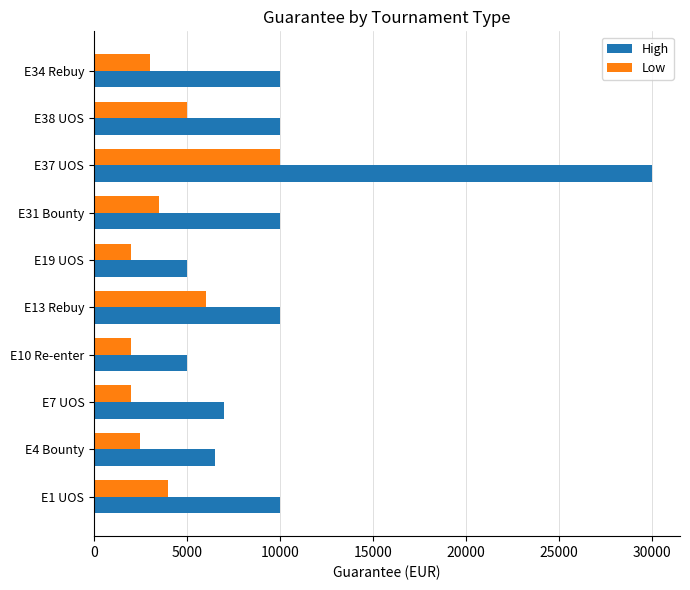

How many values in the Low series are below 3500?

5